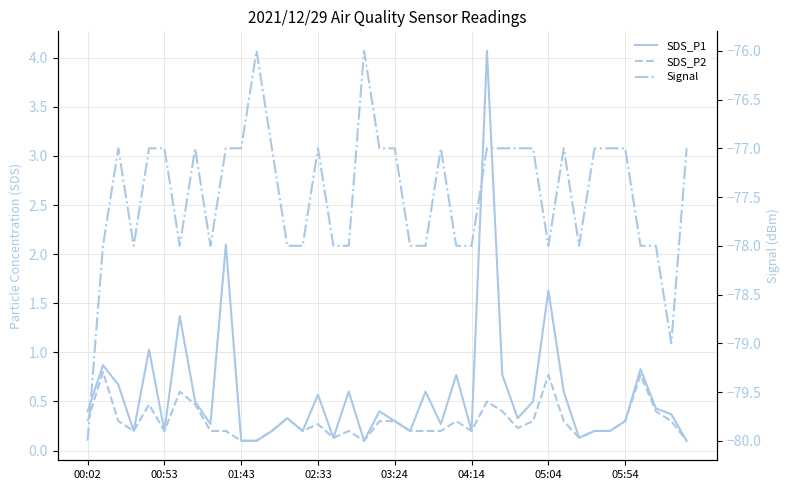

Between 17 and 02:33, which is larger?

17